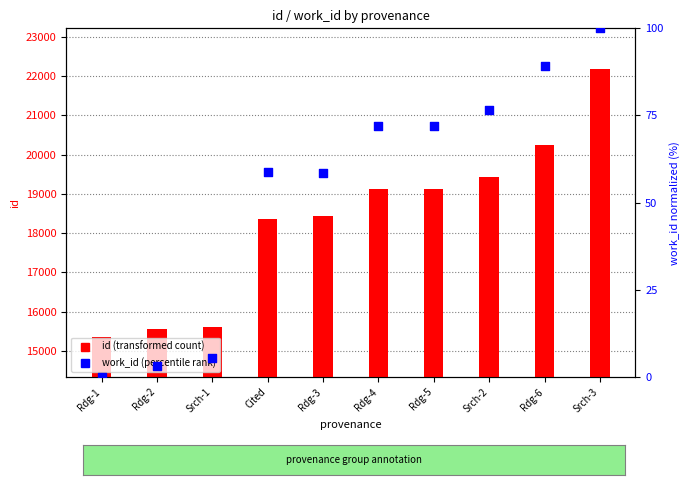

Which series contains the lowest Y value?

work_id (normalized)